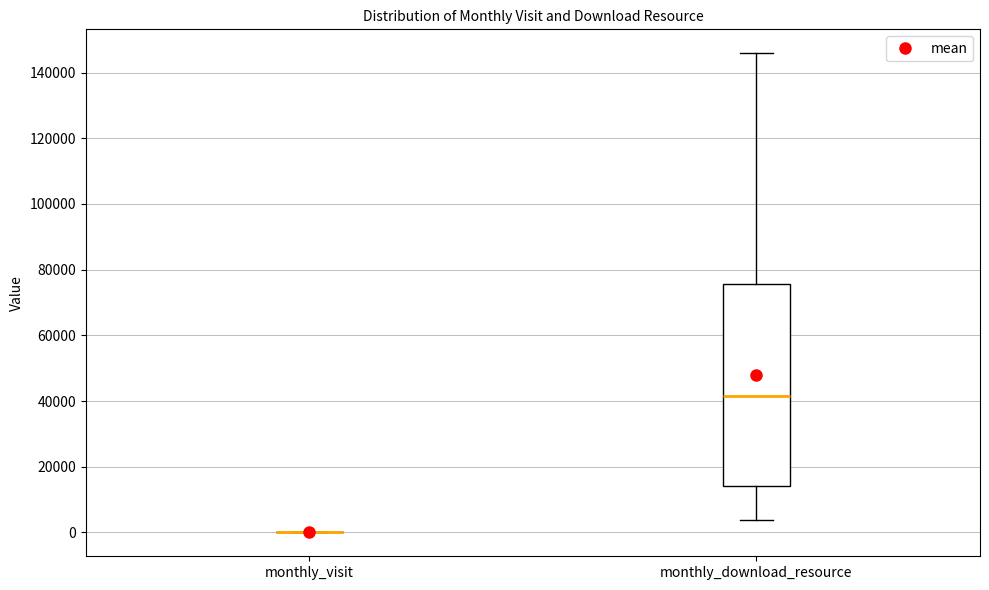

Which box is the tallest, from its lower edge to its upper edge?

monthly_download_resource